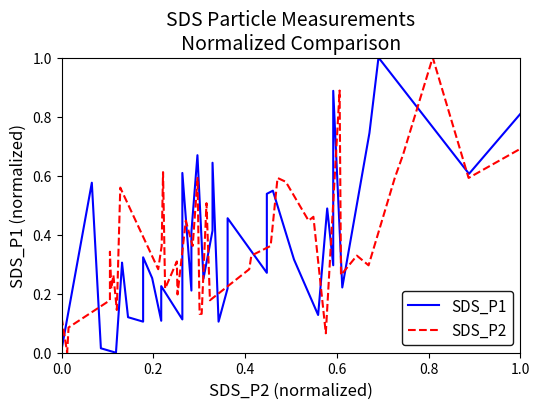

How many times do SDS_P1 and SDS_P2 cross each other?

17